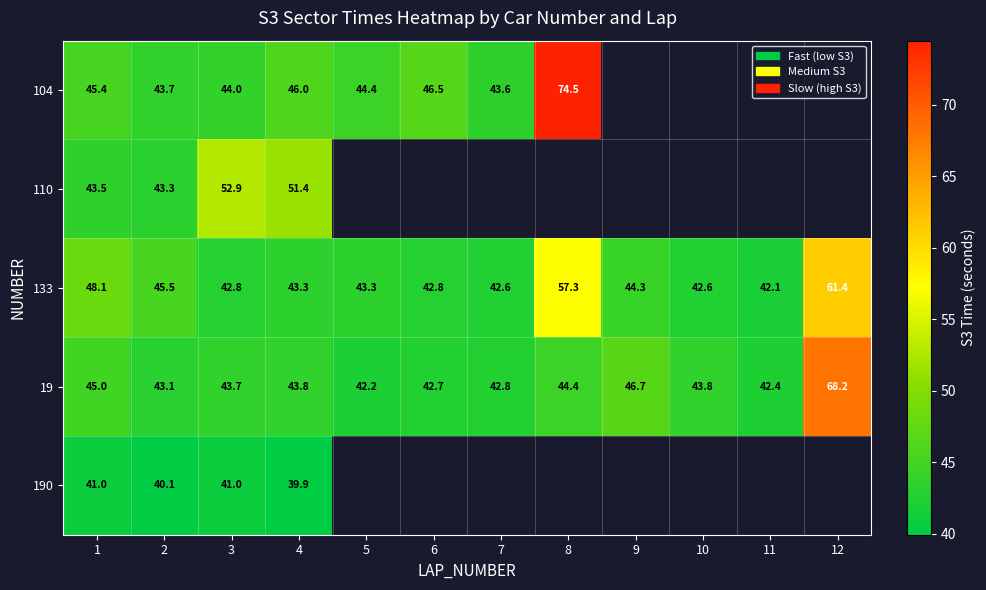

How many distinct data groups are displayed?

5